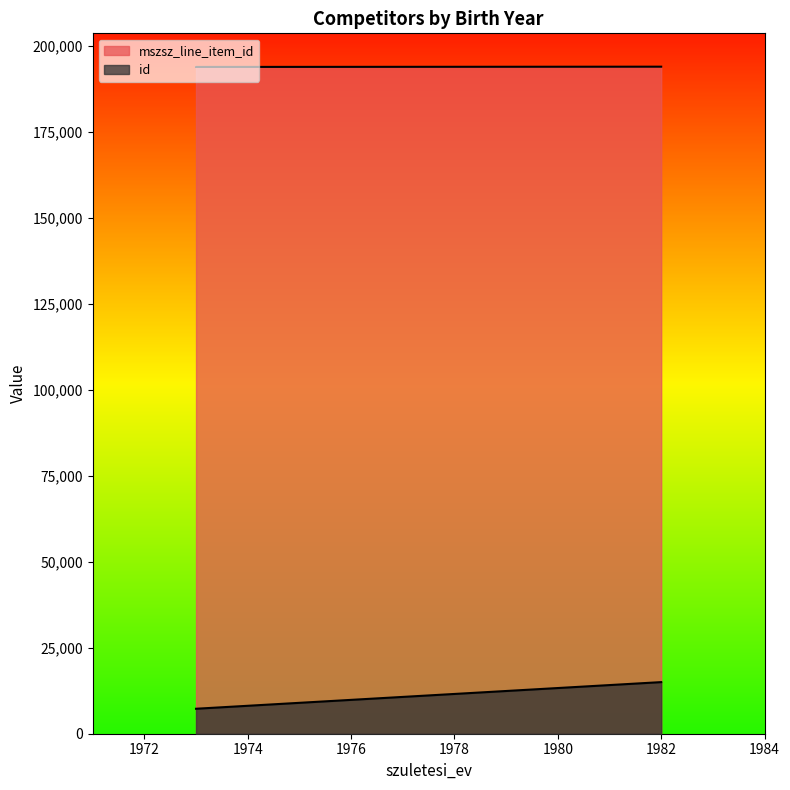

The value of mszsz_line_item_id at 1982 is 61463. True or false?

False